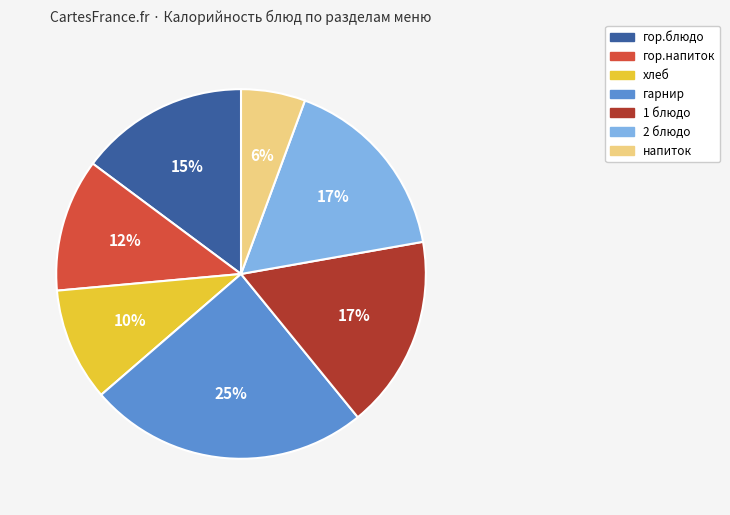

To the nearest percent, what portion does 2 блюдо represent?

17%